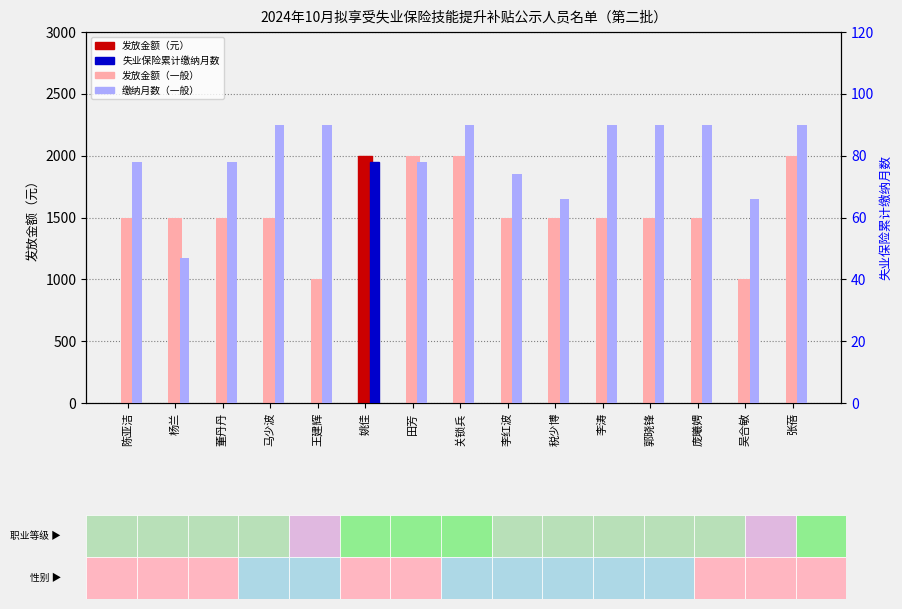

What is the minimum value for 发放金额（元）?

1000